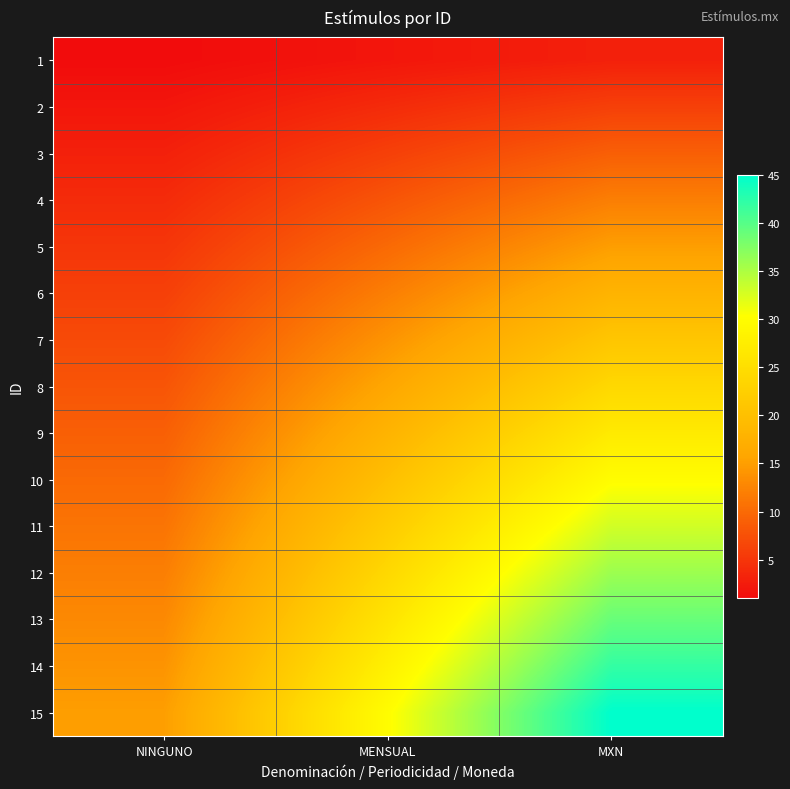

What is the total value across all series at NINGUNO?

120